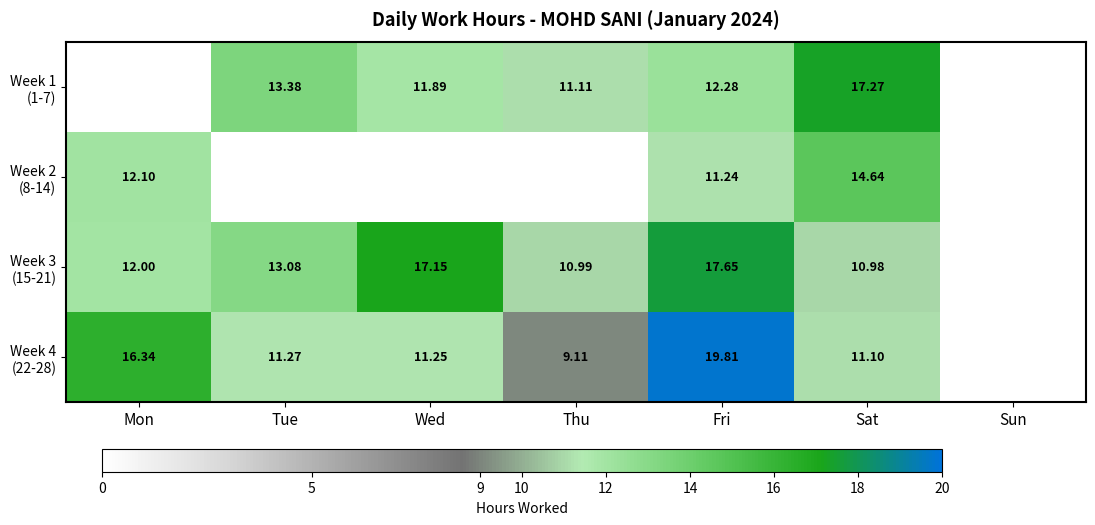

Count the number of data series in this chart.

4